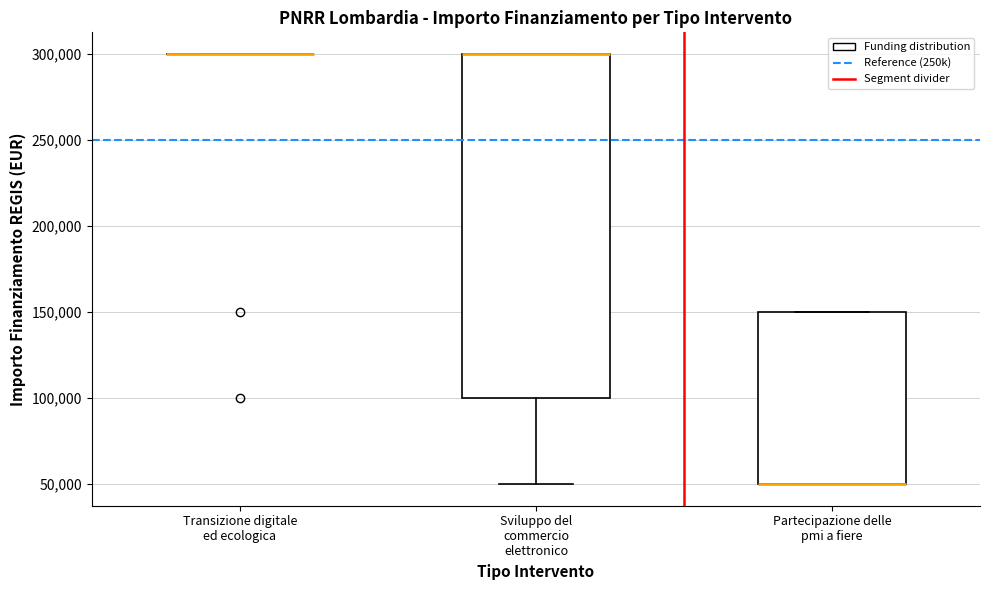

Reading left to right, transcribe this box plot: for each box, give where its median line is, the range the box spans, and where its two whiskers end, as read against the y-axis. The values are not printed on the chart, so give them approximately, as read against the axis.

Transizione digitale ed ecologica: box collapsed to a line at 300000, whiskers 300000 to 300000
Sviluppo del commercio elettronico: median 300000 (drawn on the box's upper edge), box 100000 to 300000, whiskers 50000 to 300000
Partecipazione delle pmi a fiere: median 50000 (drawn on the box's lower edge), box 50000 to 150000, whiskers 50000 to 150000